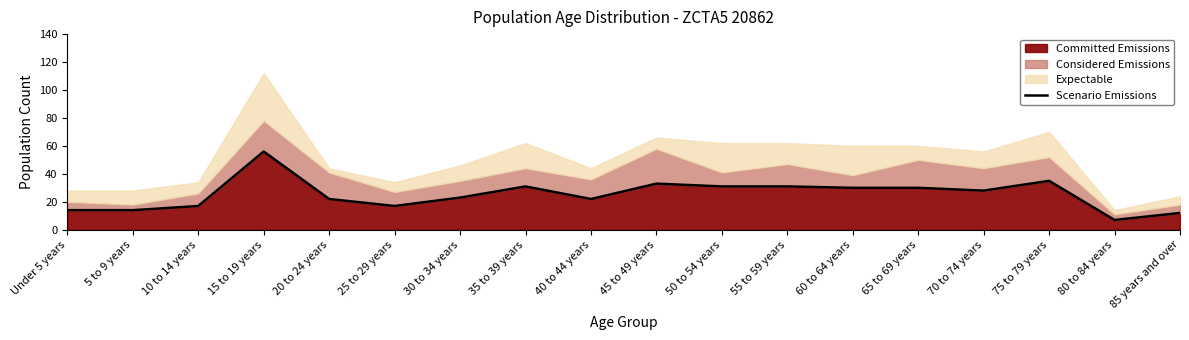

The value at 15 to 19 years is 56. True or false?

True